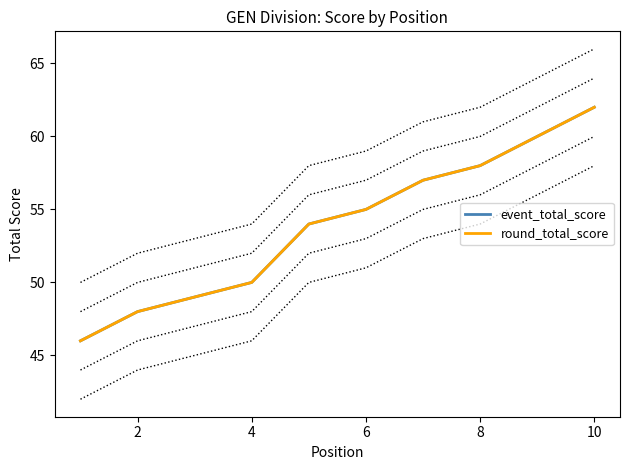

True or false: event_total_score and round_total_score cross at least once.

False